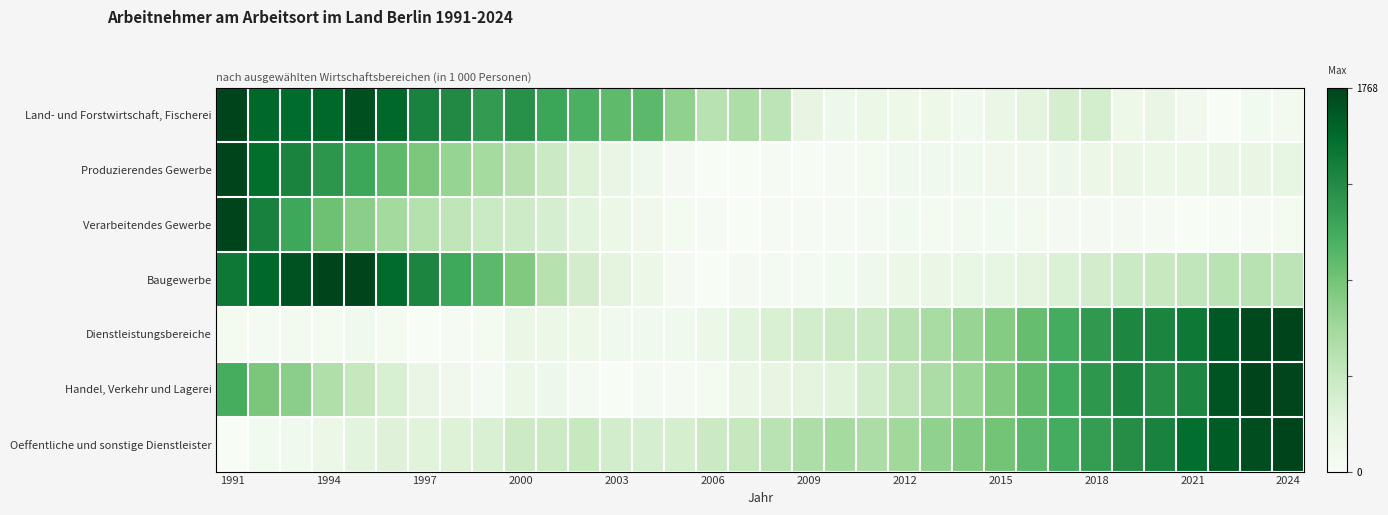

At which category is the sum across all series the highest?

1991